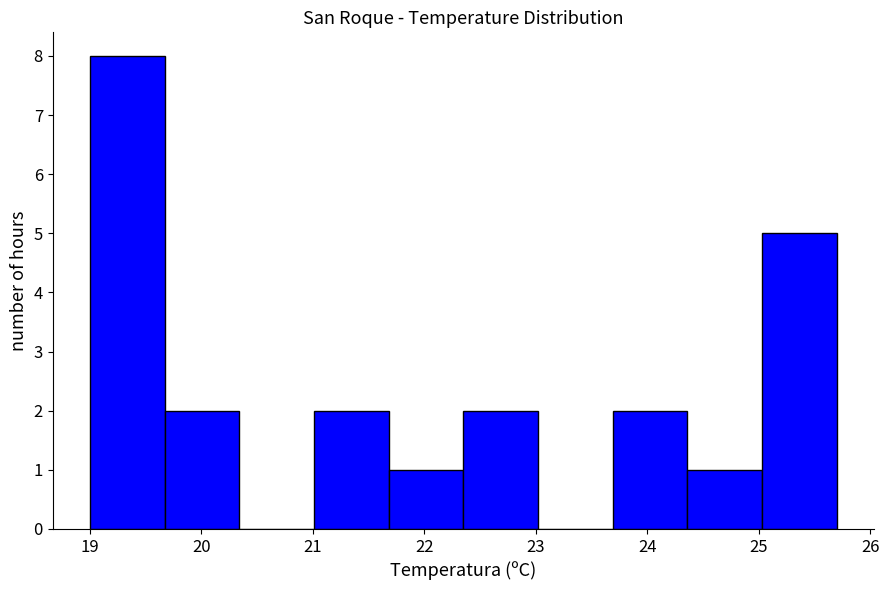

Reading left to right, list every bar in this chart as the range it spans on the x-axis followed by its height. Neither the bar edges nor the heights are printed on the chart, so give them approximately, as read against the axes.

19.00 to 19.67: 8
19.67 to 20.34: 2
20.34 to 21.01: 0
21.01 to 21.68: 2
21.68 to 22.35: 1
22.35 to 23.02: 2
23.02 to 23.69: 0
23.69 to 24.36: 2
24.36 to 25.03: 1
25.03 to 25.70: 5